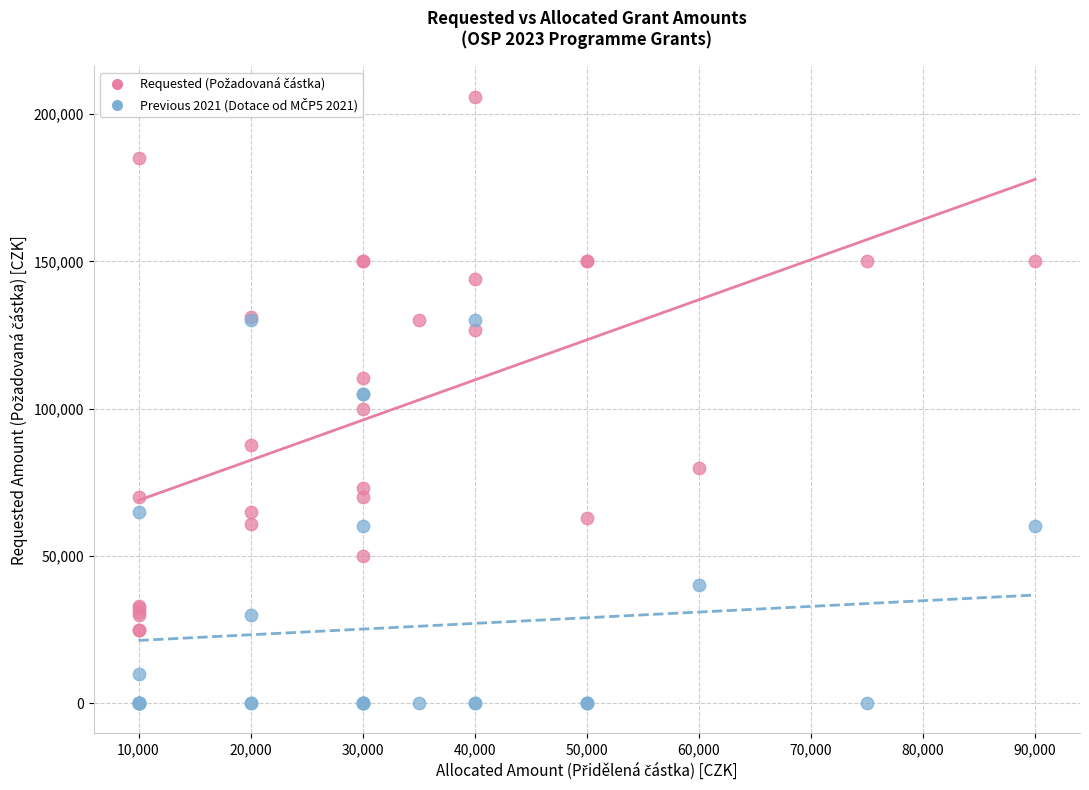

What is the X range (max minus min) for the scatter plot?

80000